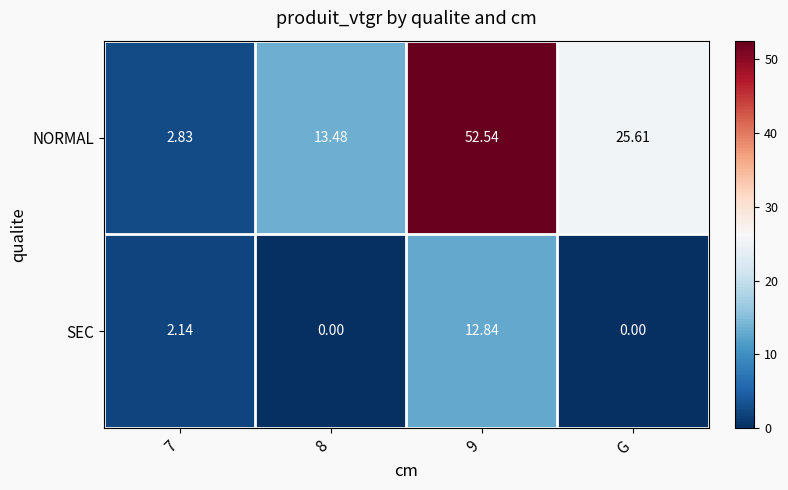

Which series has the widest spread of values?

NORMAL